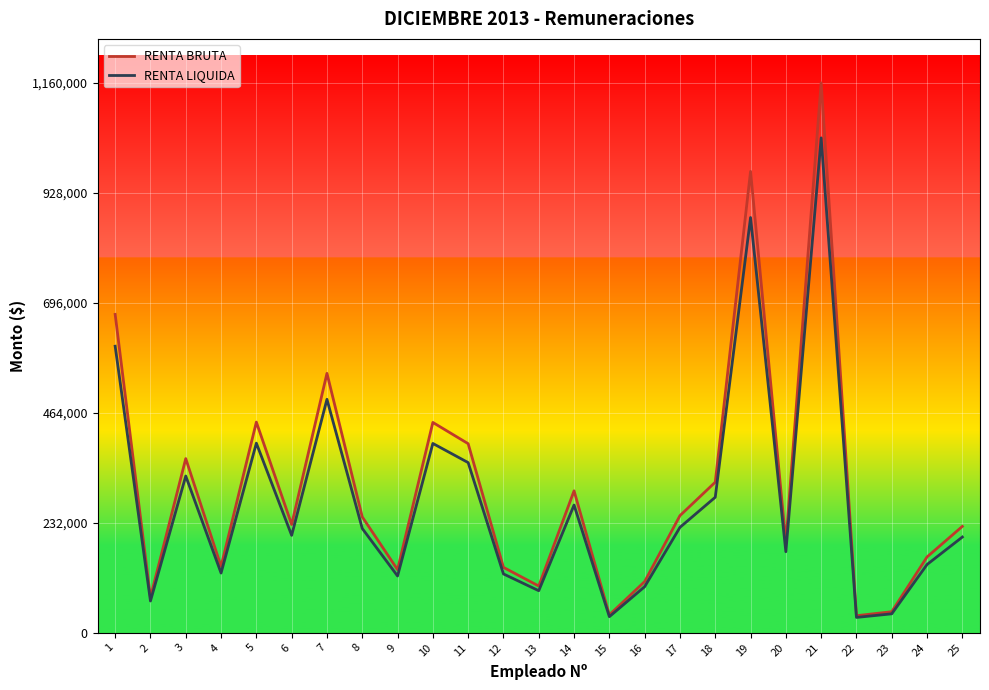

How many lines are shown in the chart?

2